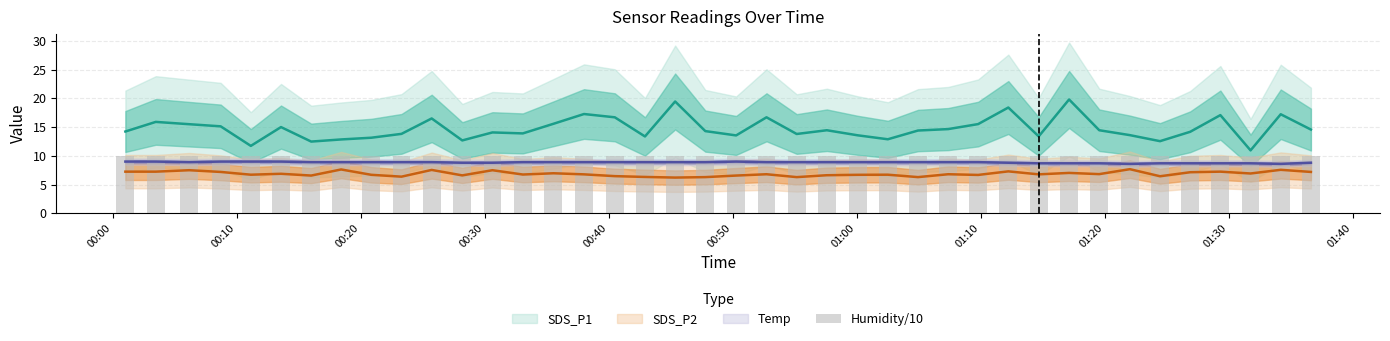

What is the label of the 39th bar from the right?

00:10